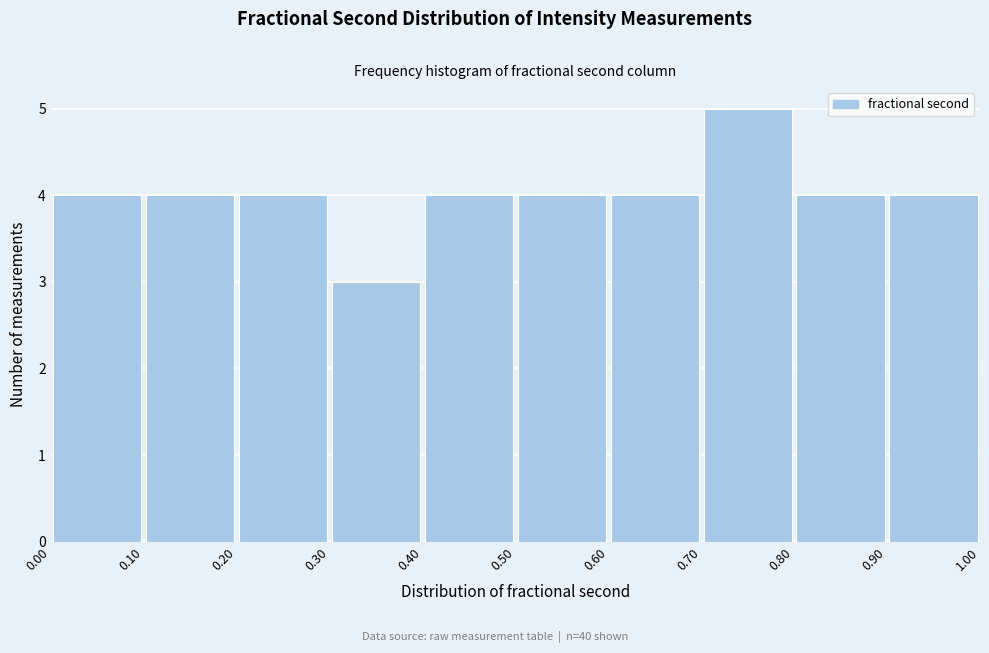

Which range on the x-axis has the tallest bar?

0.70 to 0.80